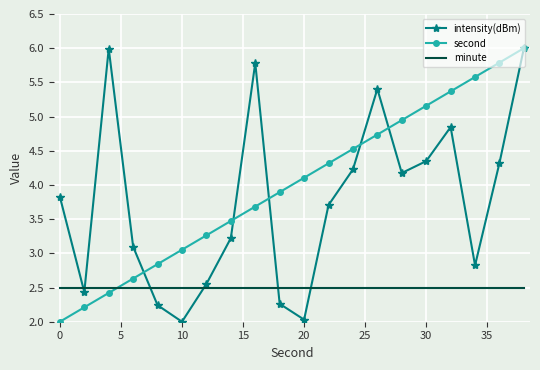

Which series ends up on top after the final intersection of minute and second?

second